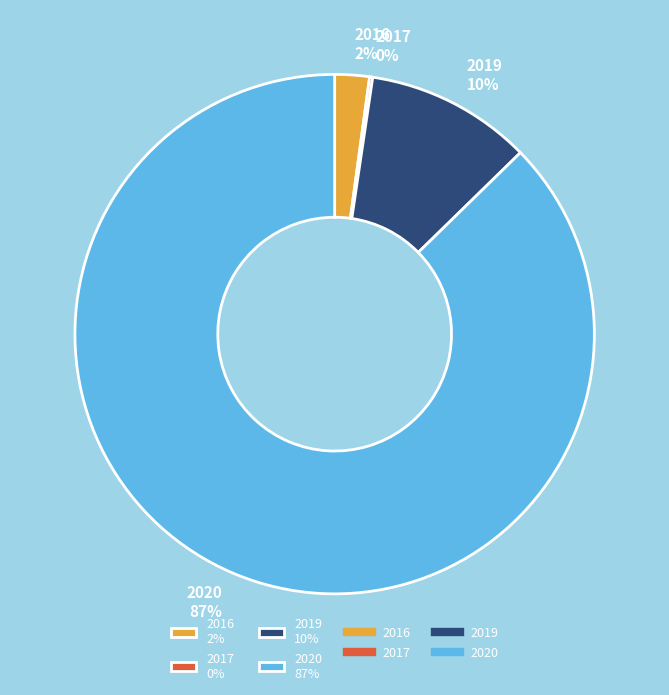

Do 2020 87% and 2019 10% together represent more than half of the pie?

Yes